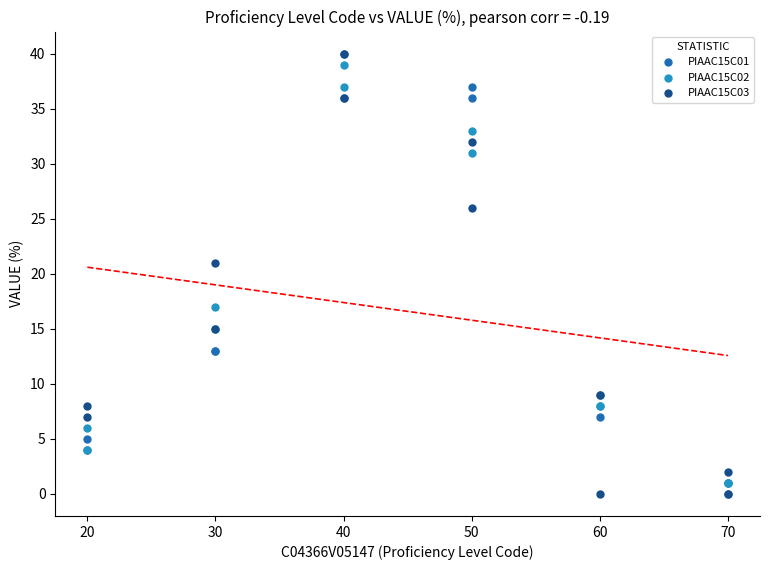

Across all series, what Y value is closest to 20?

21